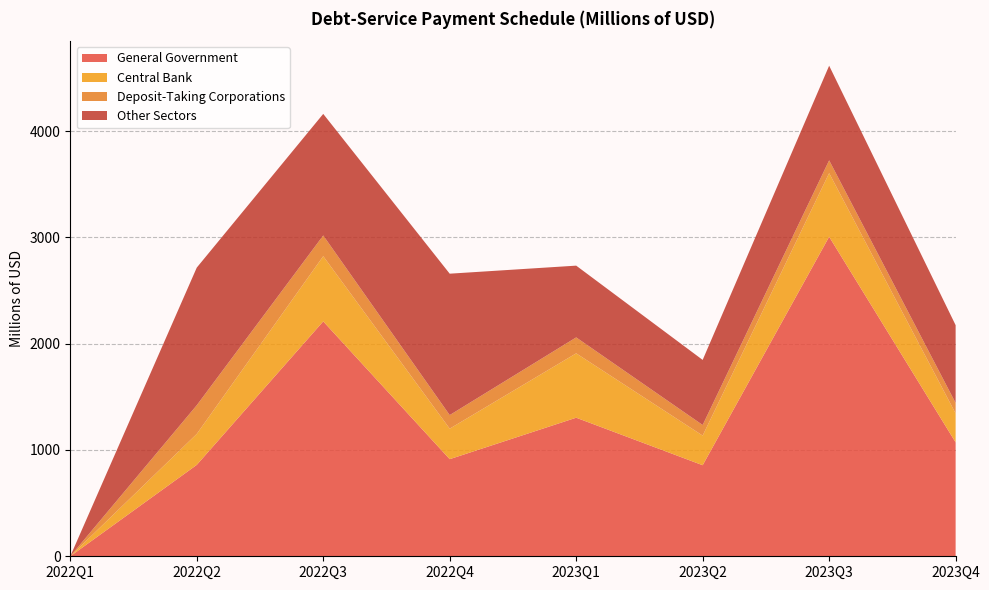

Reading left to right, extract all data points from this chart.

General Government: 2022Q1=0.0	2022Q2=859.7	2022Q3=2210.0	2022Q4=913.7	2023Q1=1303.7	2023Q2=856.7	2023Q3=3006.3	2023Q4=1071.7
Central Bank: 2022Q1=0.0	2022Q2=291.3	2022Q3=613.2	2022Q4=287.0	2023Q1=605.6	2023Q2=278.7	2023Q3=598.4	2023Q4=272.3
Deposit-Taking Corporations: 2022Q1=0.0	2022Q2=269.9	2022Q3=195.0	2022Q4=127.7	2023Q1=149.9	2023Q2=99.7	2023Q3=120.4	2023Q4=98.4
Other Sectors: 2022Q1=0.0	2022Q2=1294.8	2022Q3=1143.8	2022Q4=1330.3	2023Q1=675.2	2023Q2=612.3	2023Q3=890.3	2023Q4=731.9